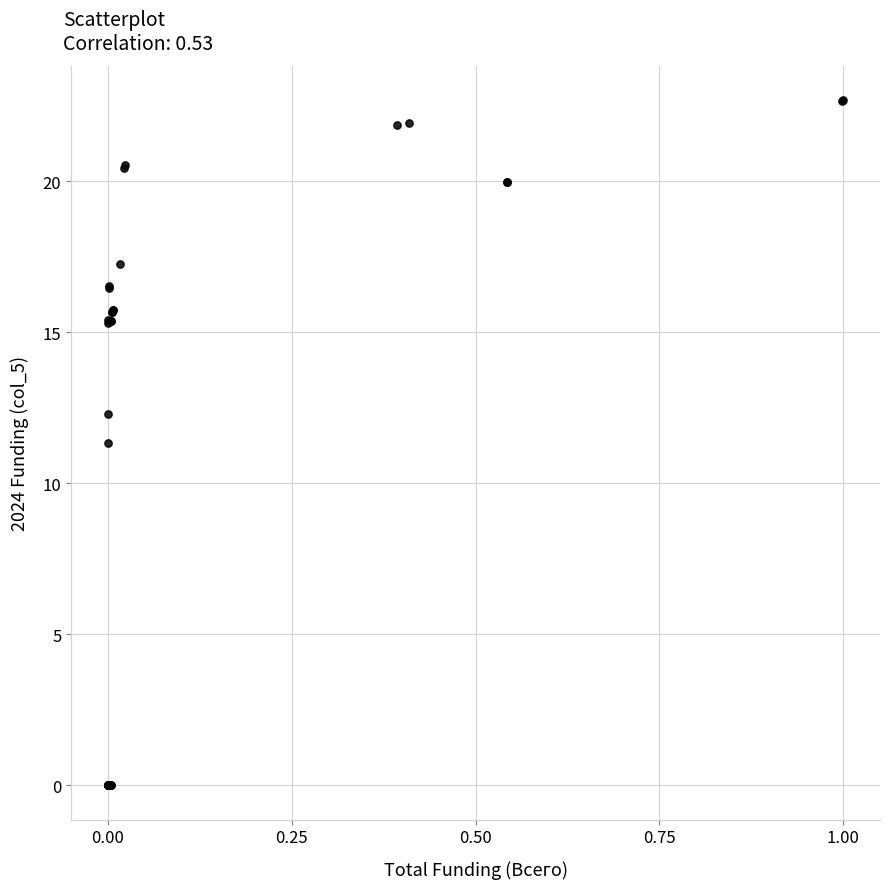

What Y value in the scatter plot is closest to 11?

11.3